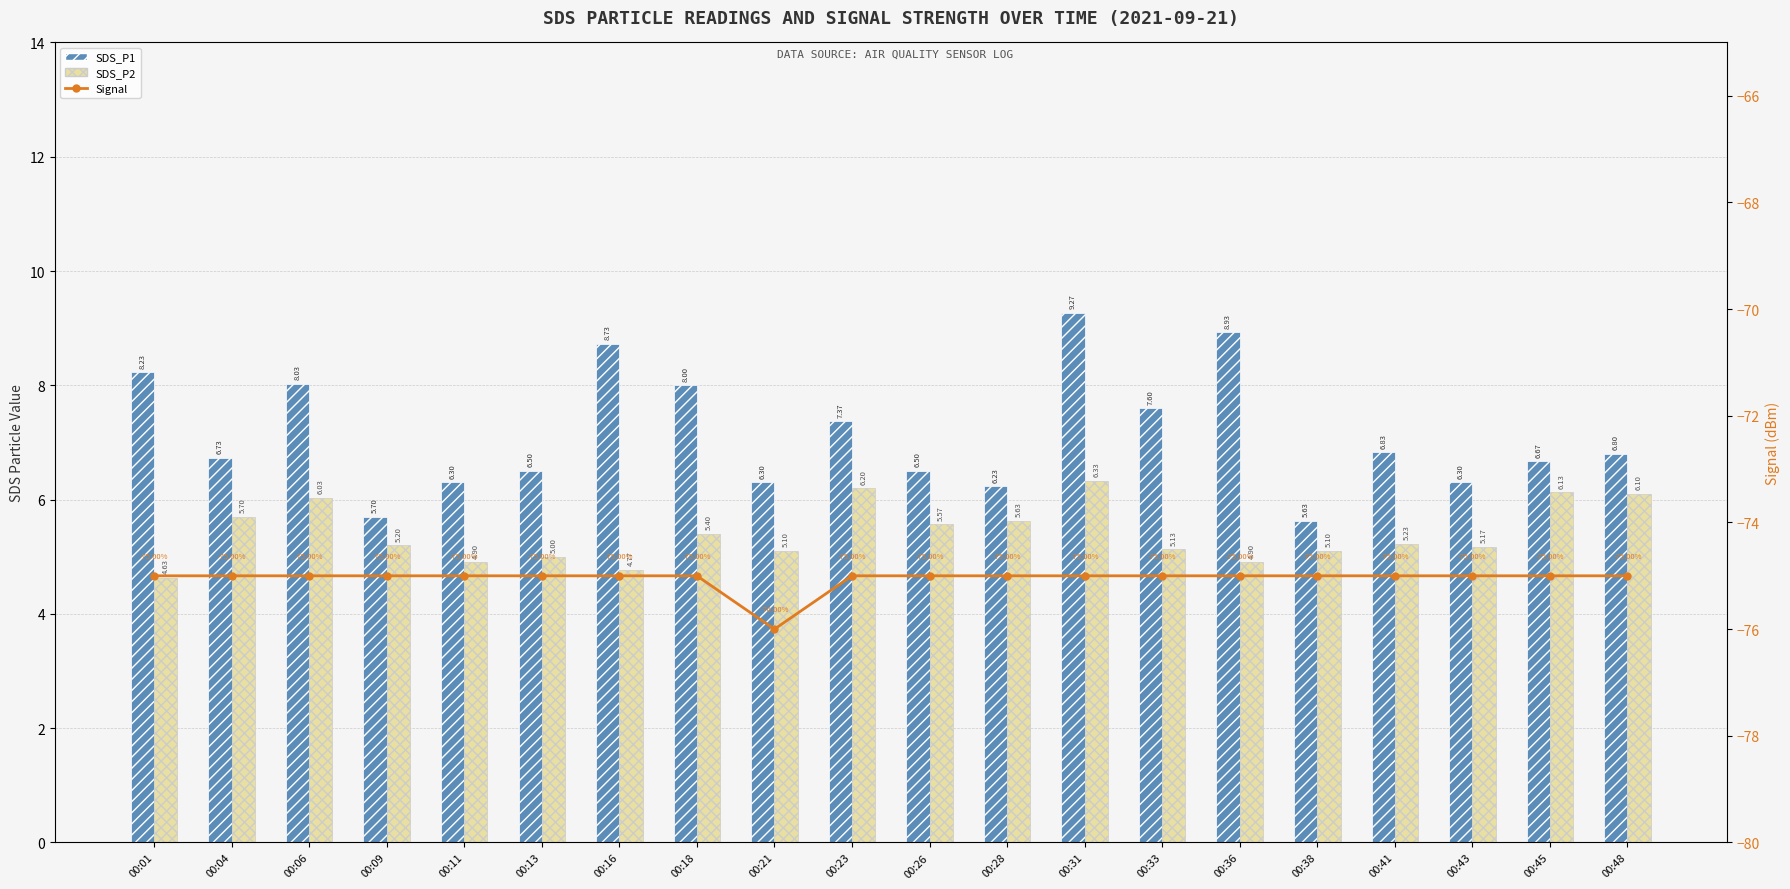

What is the value of the Signal bar at the 6th from the left?

-75.0